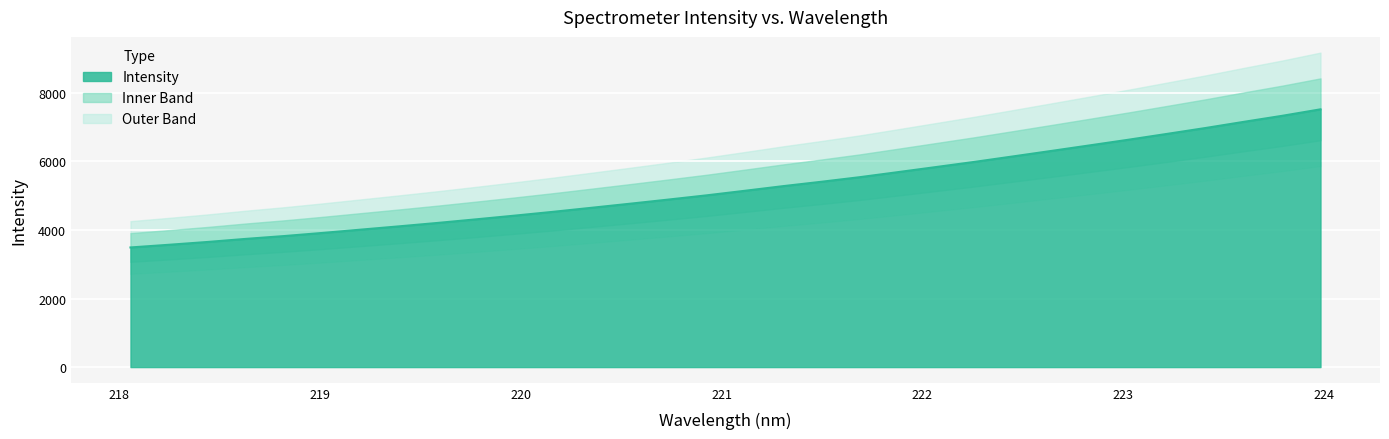

What is the ratio of the value at 218.2508 to the value at 223.0264?

0.5